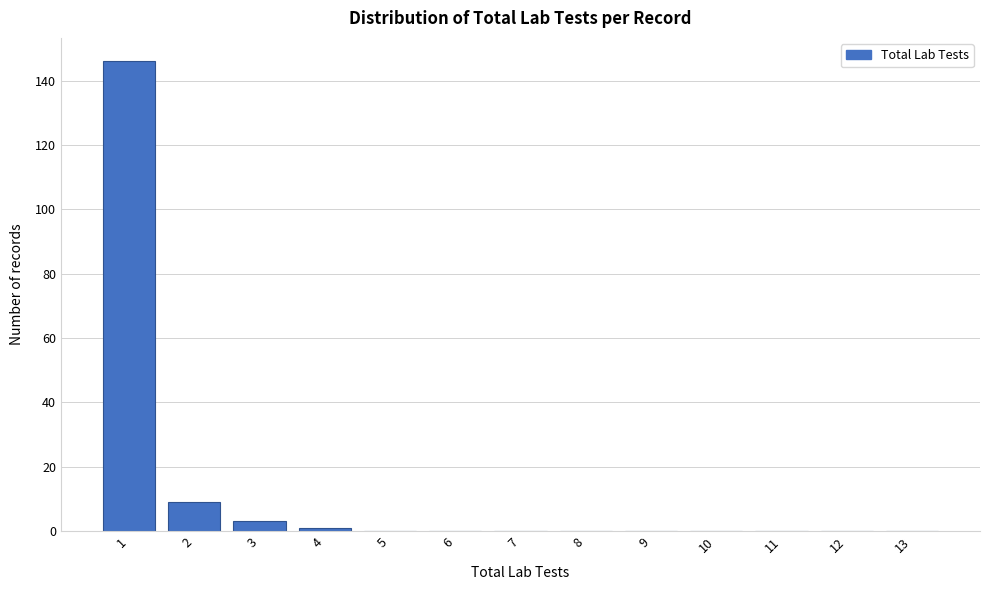

Reading left to right, transcribe all the data shown in this chart.

1=146	2=9	3=3	4=1	5=0	6=0	7=0	8=0	9=0	10=0	11=0	12=0	13=0